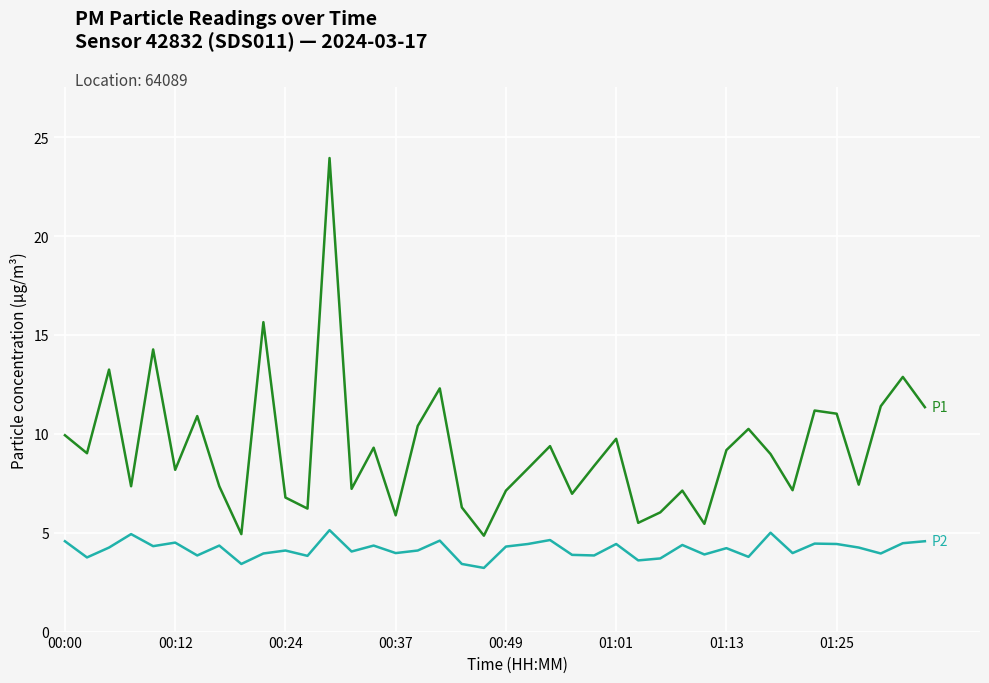

What is the smallest value displayed?

3.2